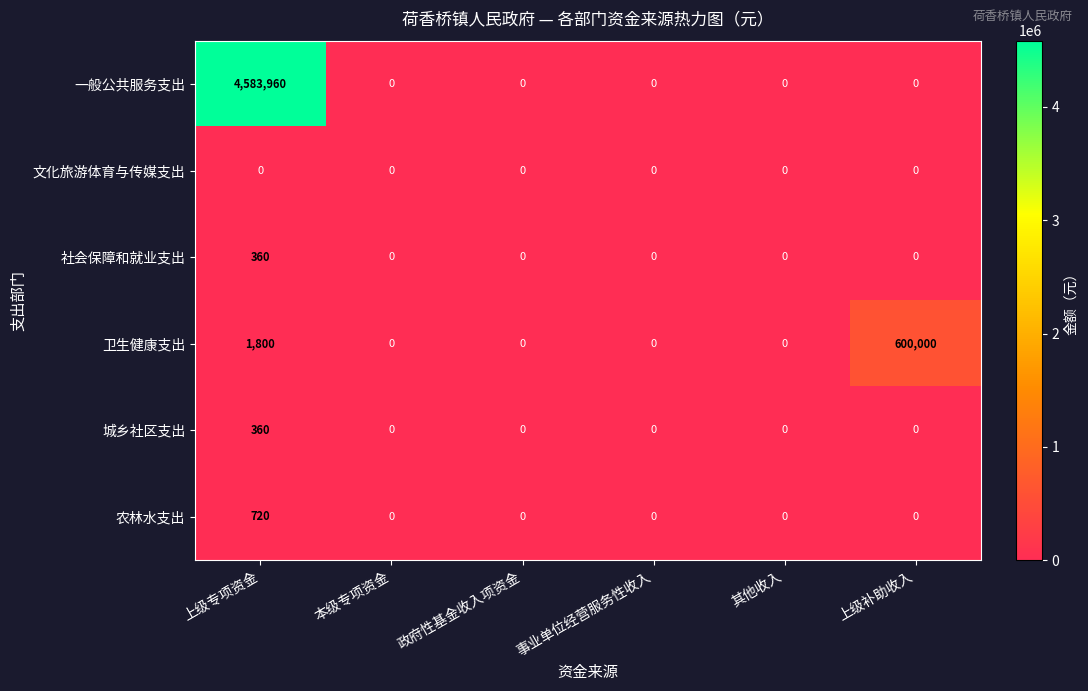

Which series has the widest spread of values?

一般公共服务支出